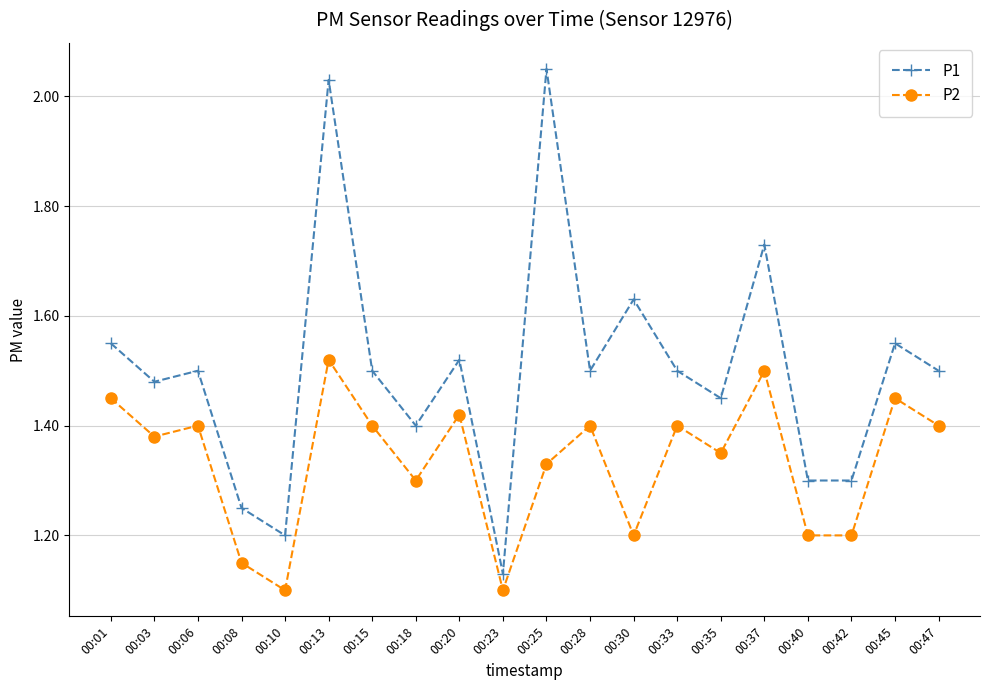

List the series in order of their peak value, lowest first.

P2, P1